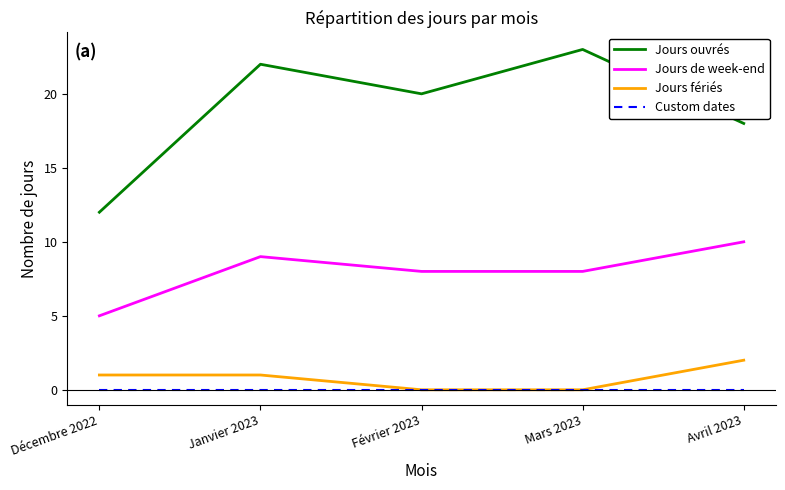

Count the number of categories in the chart.

5